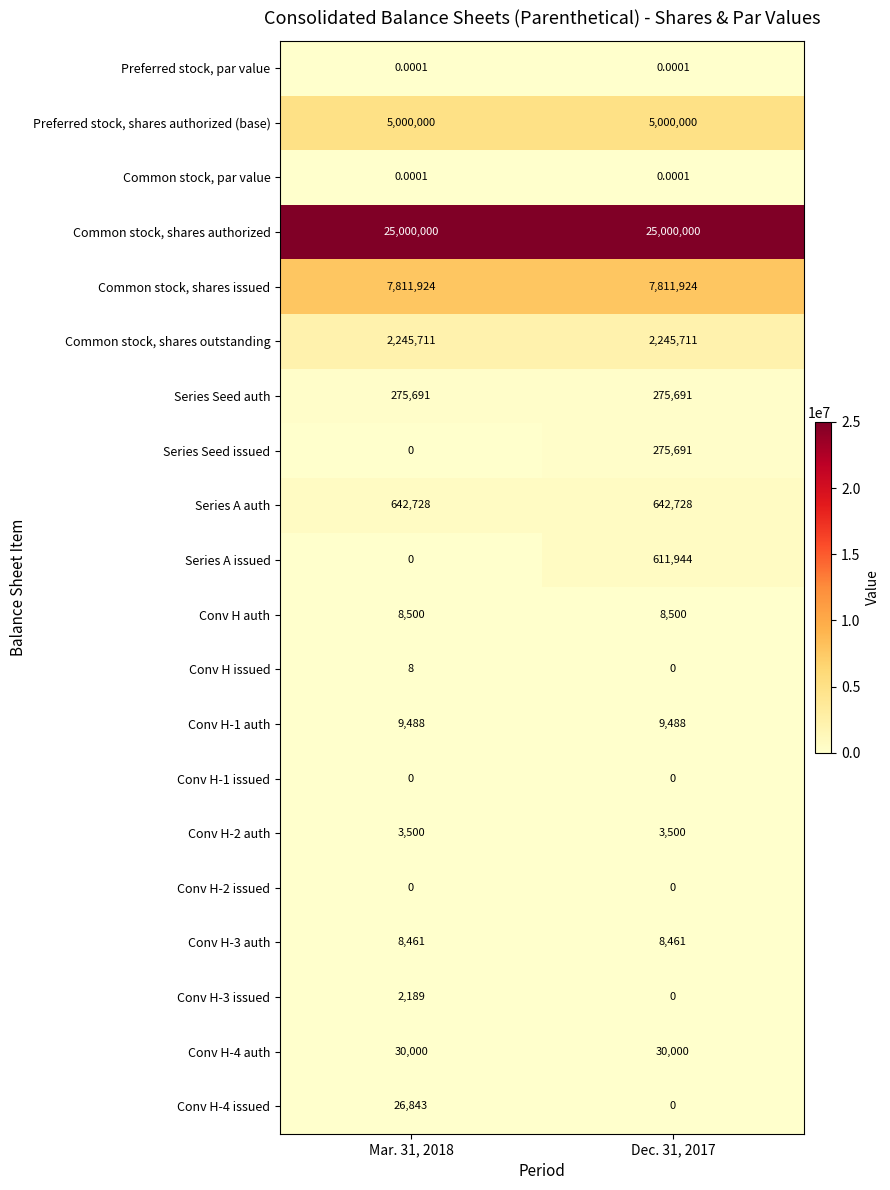

Which series changed the most between Mar. 31, 2018 and Dec. 31, 2017?

Series A issued